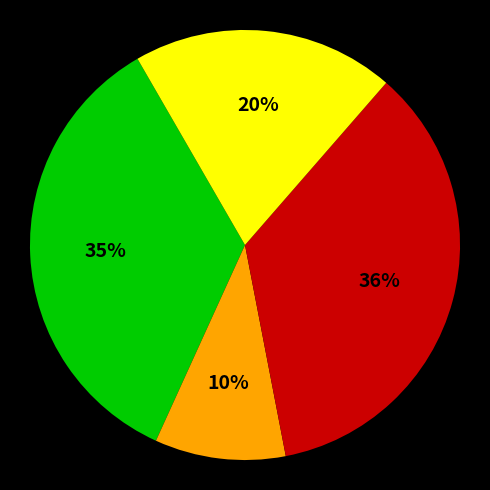

To the nearest percent, what is the average slice percentage?

25%